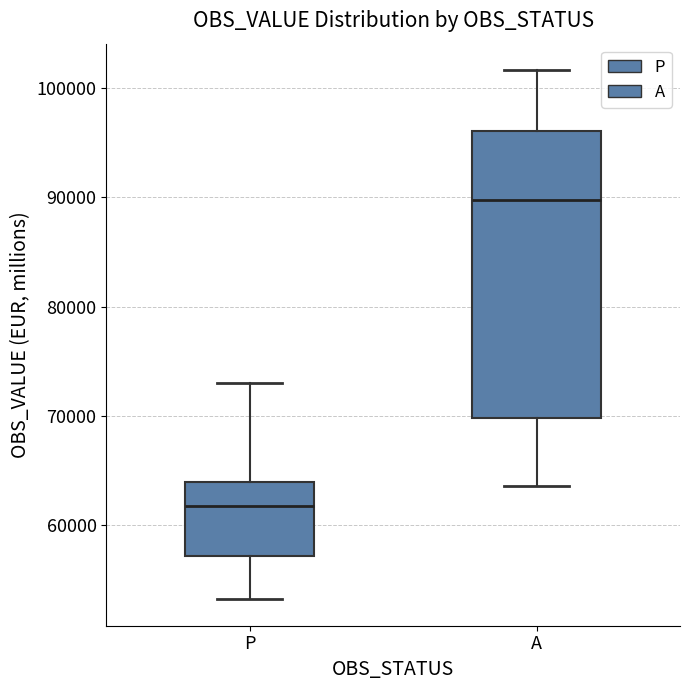

Which box has the highest median line?

A